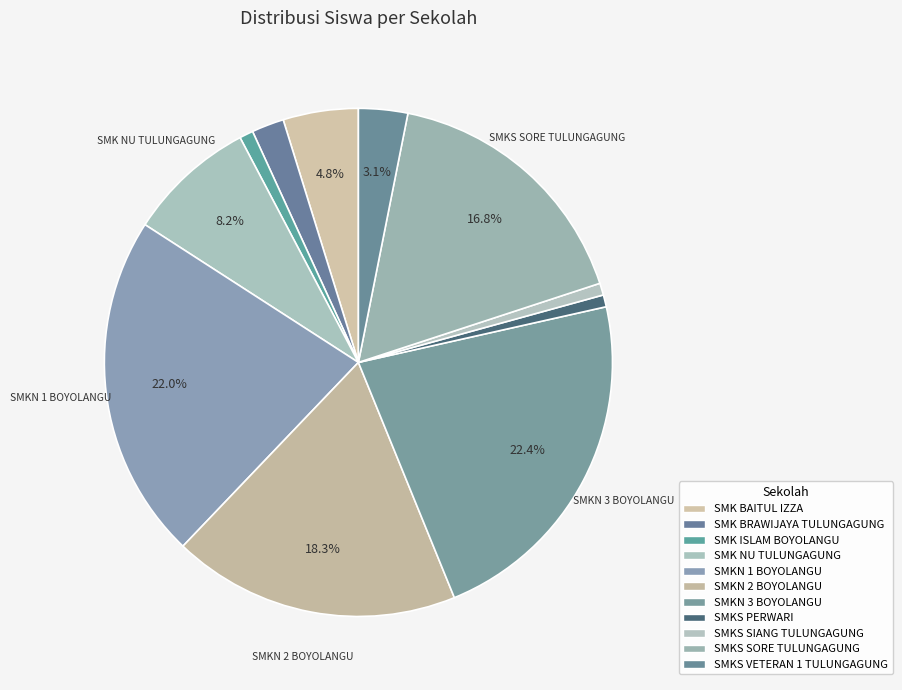

What percentage is the SMKN 3 BOYOLANGU slice, to the nearest percent?

22%